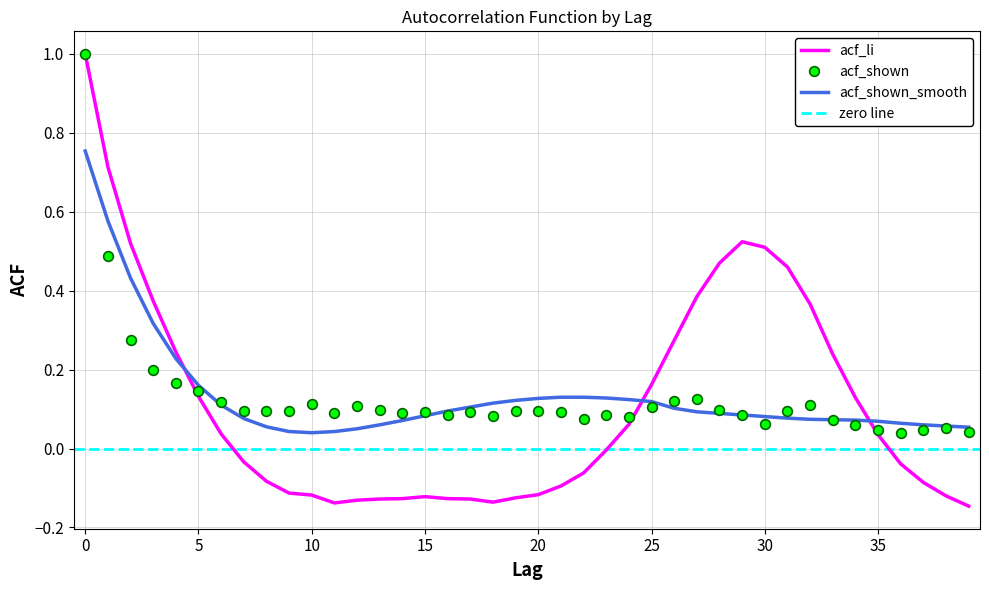

What is the value of the acf_li point at the 15th from the left?

-0.1